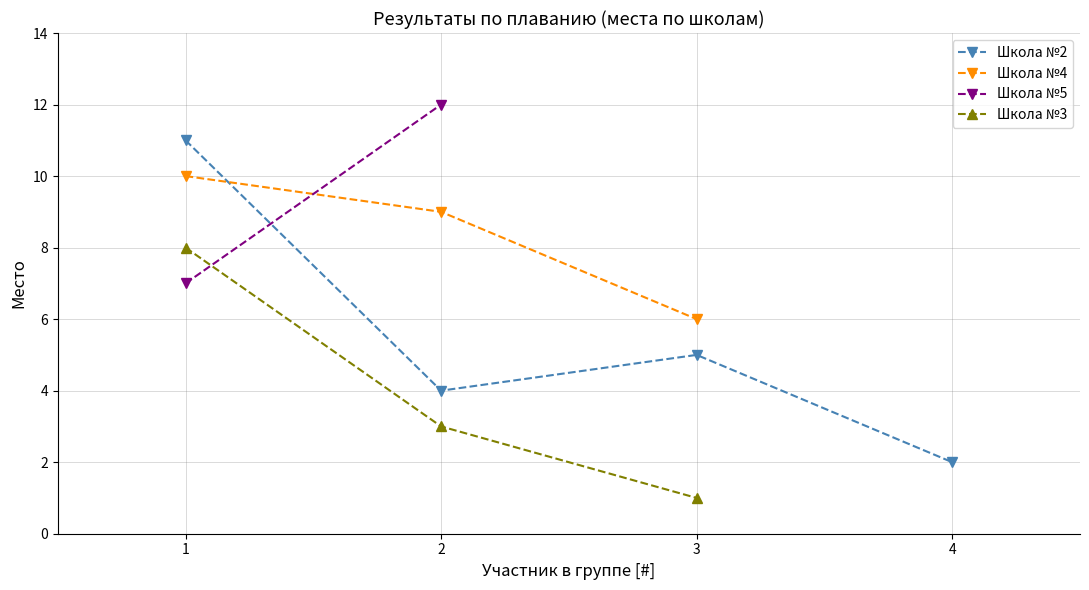

The value of Школа №3 at 1 is 8. True or false?

True